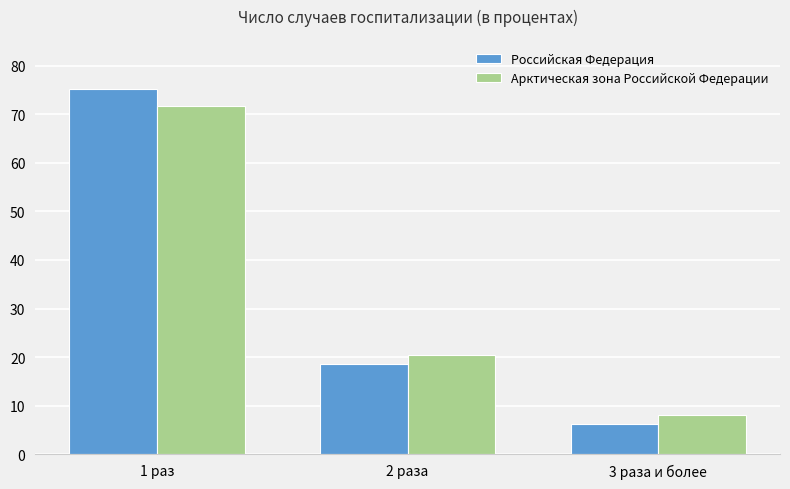

At which label does Российская Федерация reach its peak?

1 раз